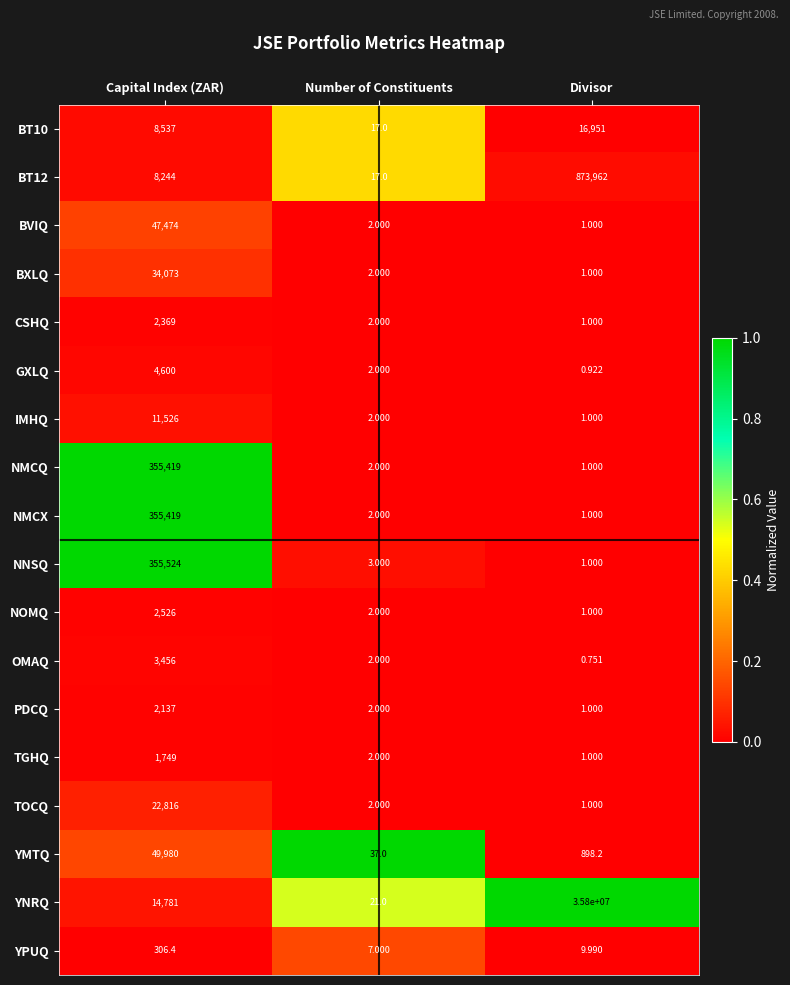

Between Number of Constituents and Divisor, which series saw the biggest shift?

YNRQ